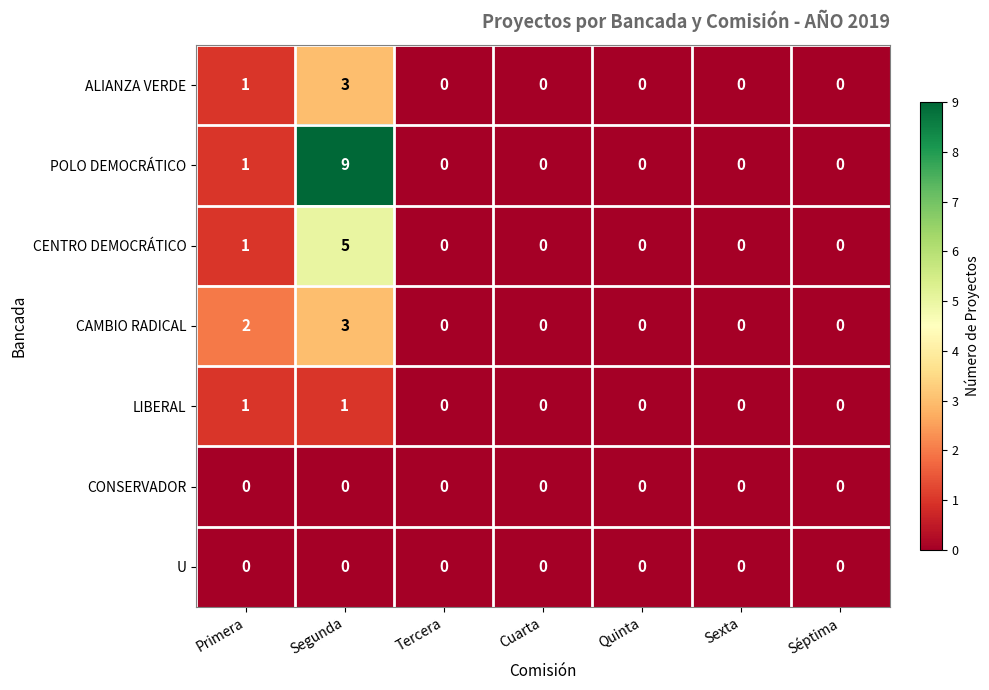

What is the maximum value shown in the chart?

9